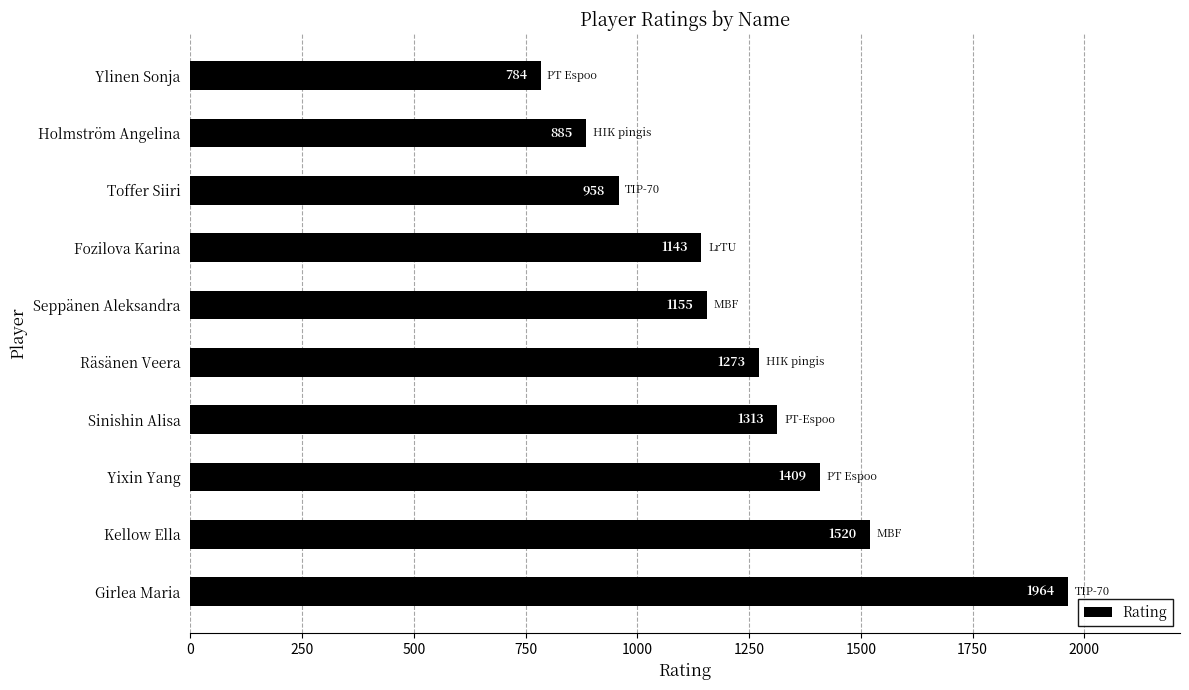

What is the difference between the maximum and minimum values?

1180